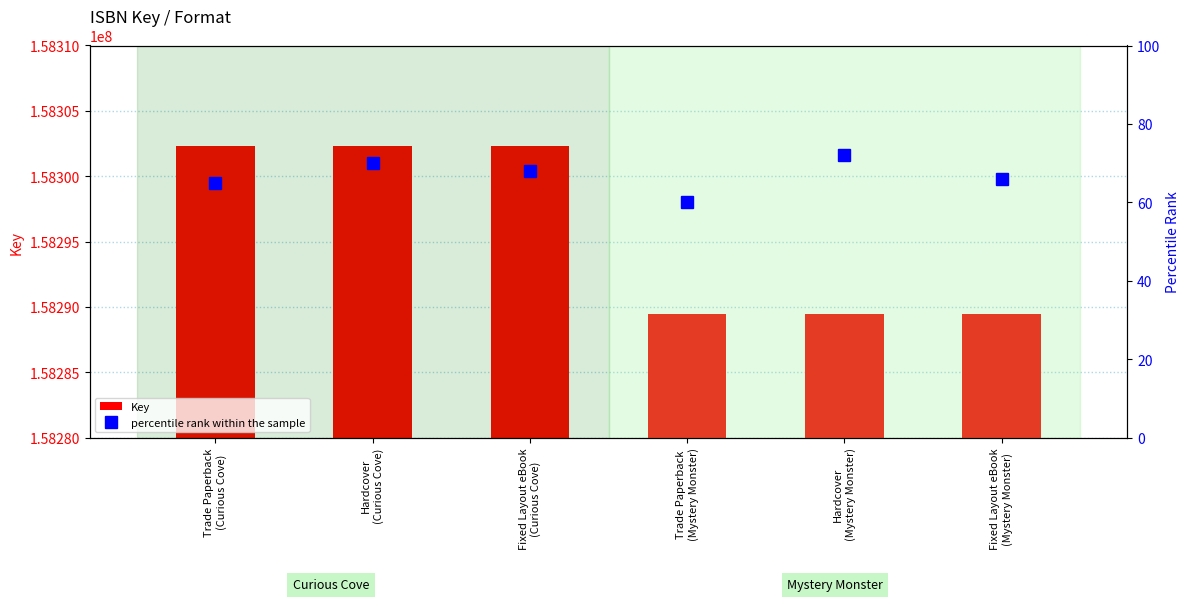

What is the sum of the Key values at Trade Paperback
(Mystery Monster) and Fixed Layout eBook
(Curious Cove)?

316591786